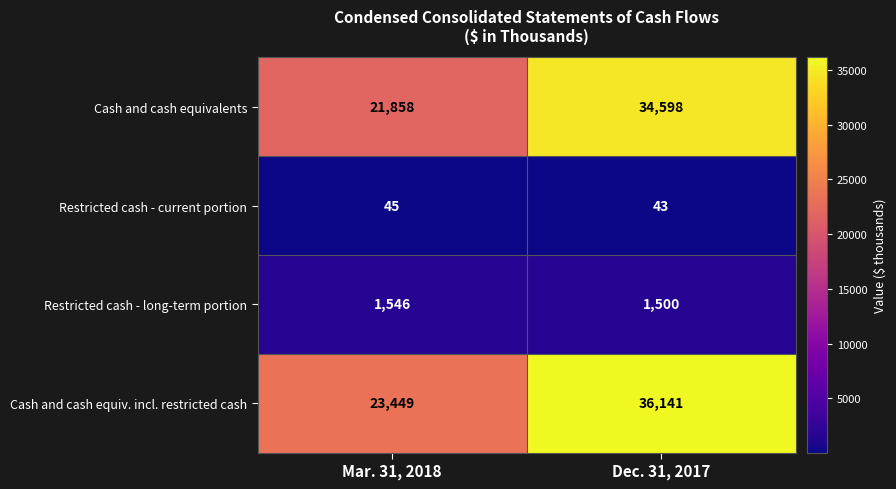

Is it true that Cash and cash equivalents equals 21858 at Mar. 31, 2018?

True